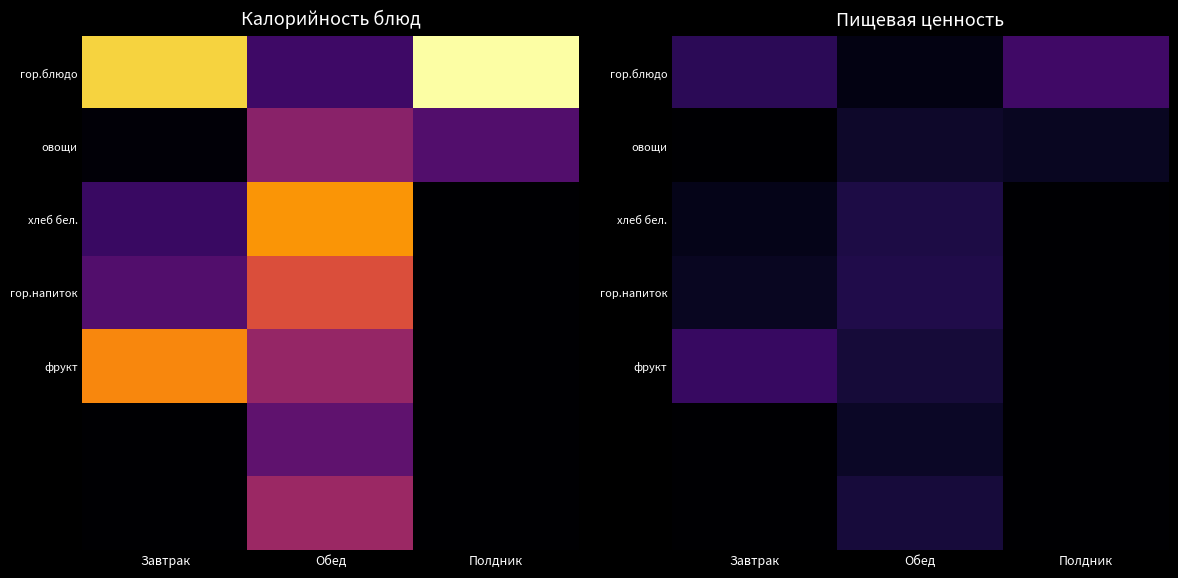

What is the sum of all гор.блюдо values?

98.0